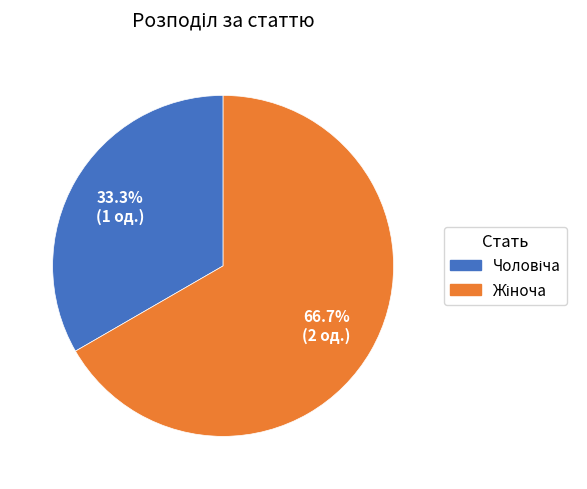

Is there any slice that represents more than half of the pie?

Yes